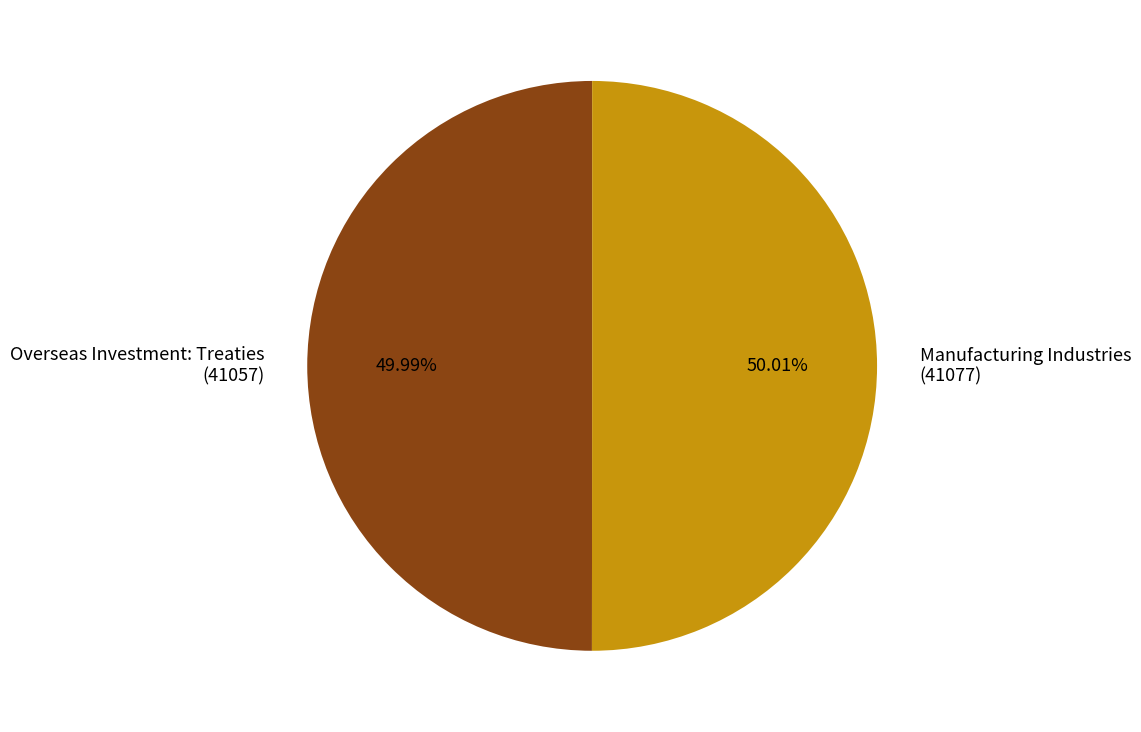

Combined, do Manufacturing Industries (41077) and Overseas Investment: Treaties (41057) account for over 50%?

Yes